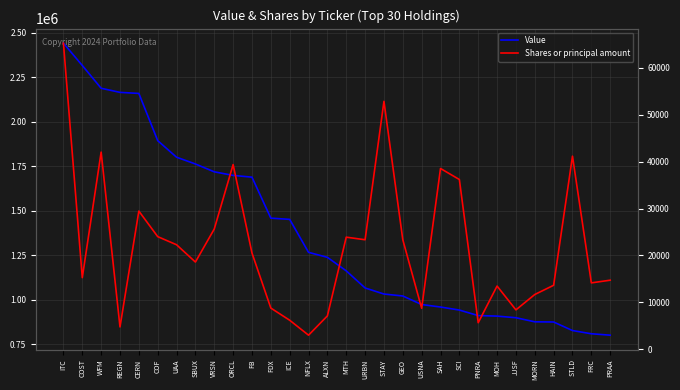

What is the greatest value displayed?

2440000